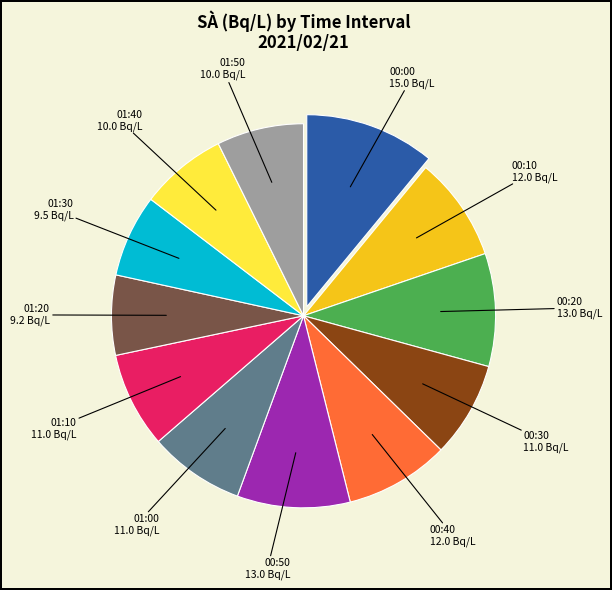

Is there any slice that represents more than half of the pie?

No